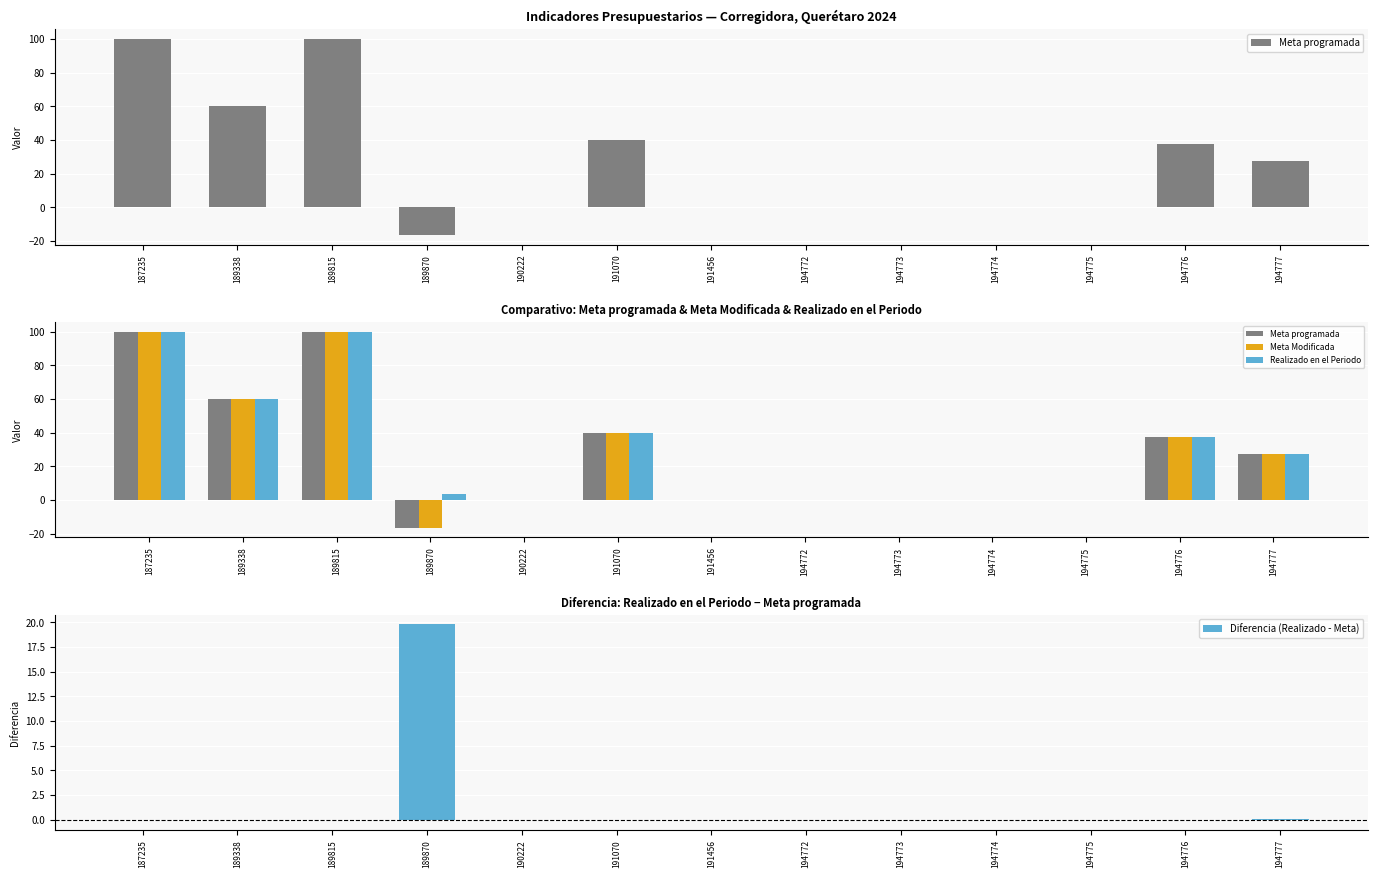

Reading left to right, transcribe all the data shown in this chart.

Meta programada: 187235=100.0	189338=60.0	189815=100.0	189870=-16.4	190222=0.2	191070=40.0	191456=0.0	194772=0.0	194773=0.0	194774=0.0	194775=0.0	194776=37.7	194777=27.5
Meta Modificada: 187235=100.0	189338=60.0	189815=100.0	189870=-16.4	190222=0.2	191070=40.0	191456=0.0	194772=0.0	194773=0.0	194774=0.0	194775=0.0	194776=37.7	194777=27.5
Realizado en el Periodo: 187235=100.0	189338=60.0	189815=100.0	189870=3.4	190222=0.2	191070=40.0	191456=0.0	194772=0.0	194773=0.0	194774=0.0	194775=0.0	194776=37.7	194777=27.6
Diferencia (Realizado - Meta): 187235=0.0	189338=0.0	189815=0.0	189870=19.8	190222=-0.0	191070=0.0	191456=0.0	194772=0.0	194773=0.0	194774=0.0	194775=0.0	194776=-0.0	194777=0.1